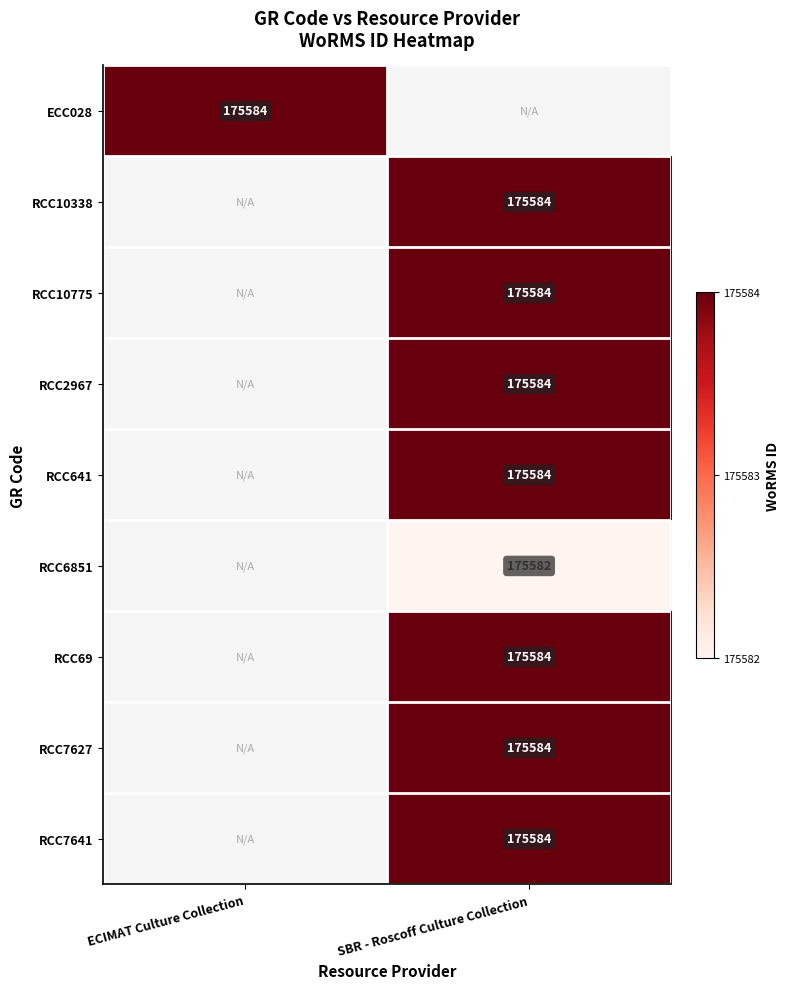

The value of RCC7641 at SBR - Roscoff Culture Collection is 310138. True or false?

False